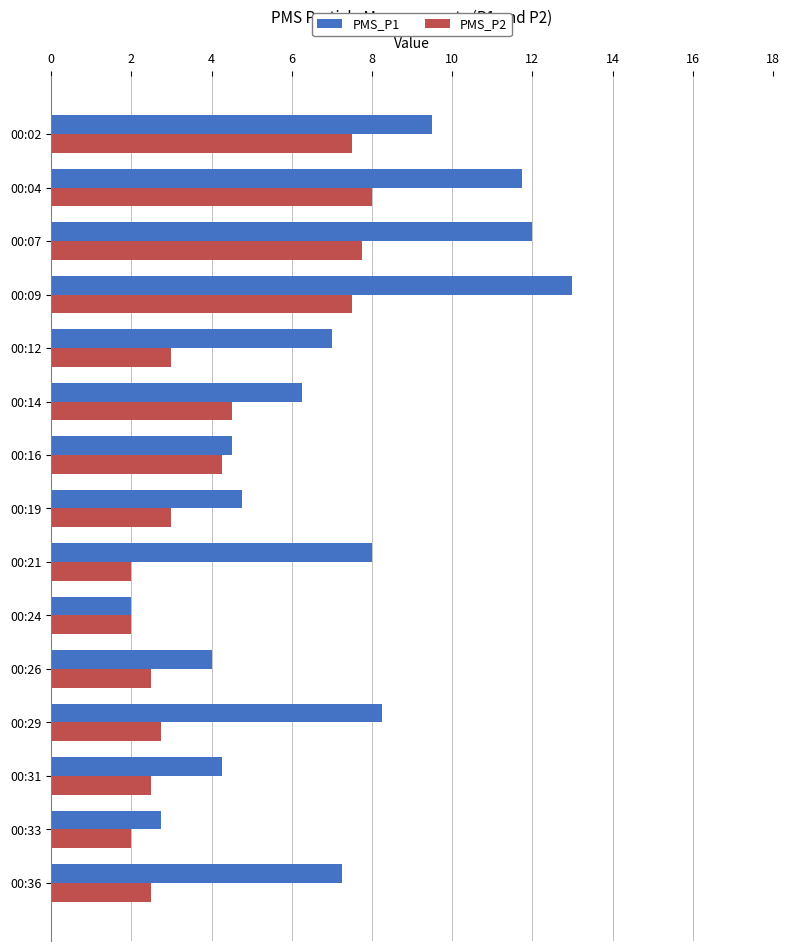

Rank the series by their average value, from lowest to highest.

PMS_P2, PMS_P1